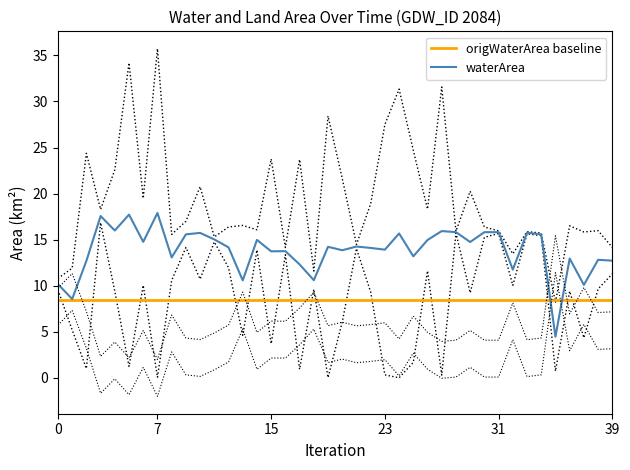

What is the highest value of the origWaterArea baseline series?

8.4